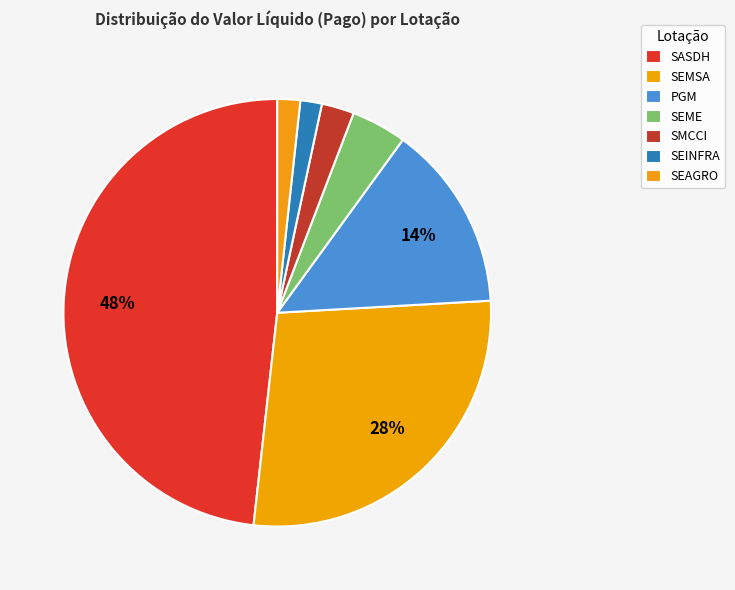

Is there a majority slice in this chart?

No